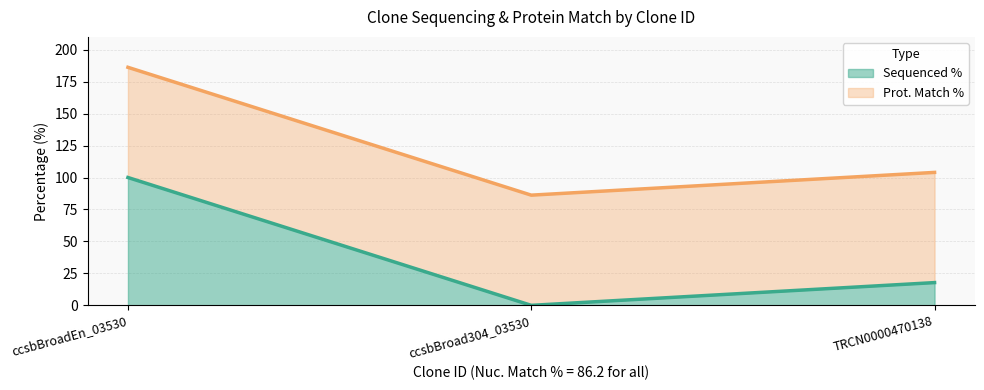

What is the sum of the Sequenced % values at TRCN0000470138 and ccsbBroadEn_03530?

117.8